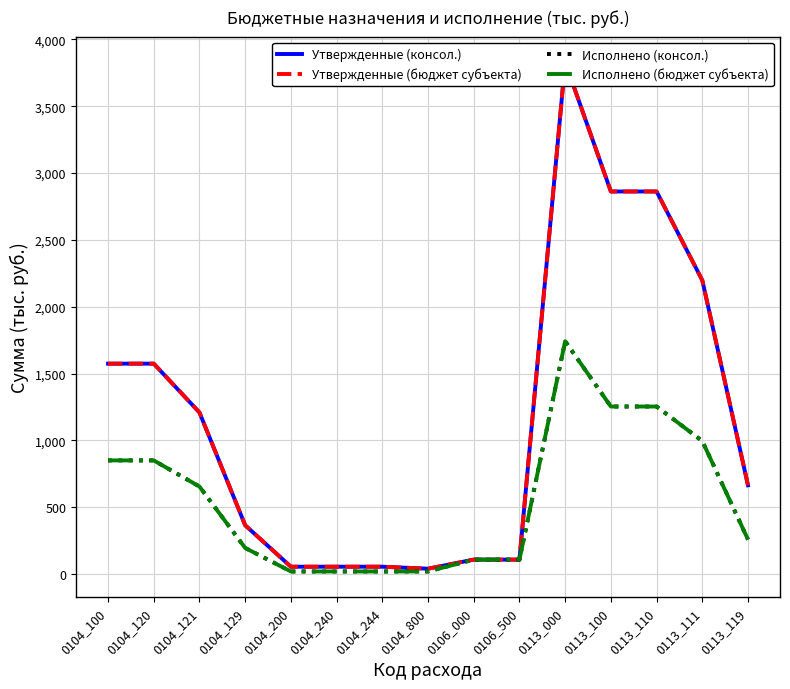

List the series in order of their peak value, lowest first.

Исполнено (консол.), Исполнено (бюджет субъекта), Утвержденные (консол.), Утвержденные (бюджет субъекта)